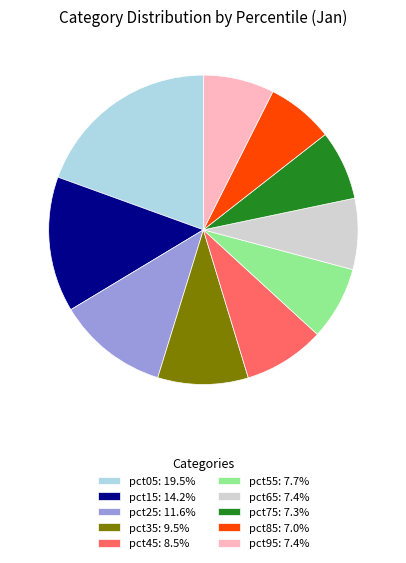

True or false: pct15 accounts for 3% of the total.

False